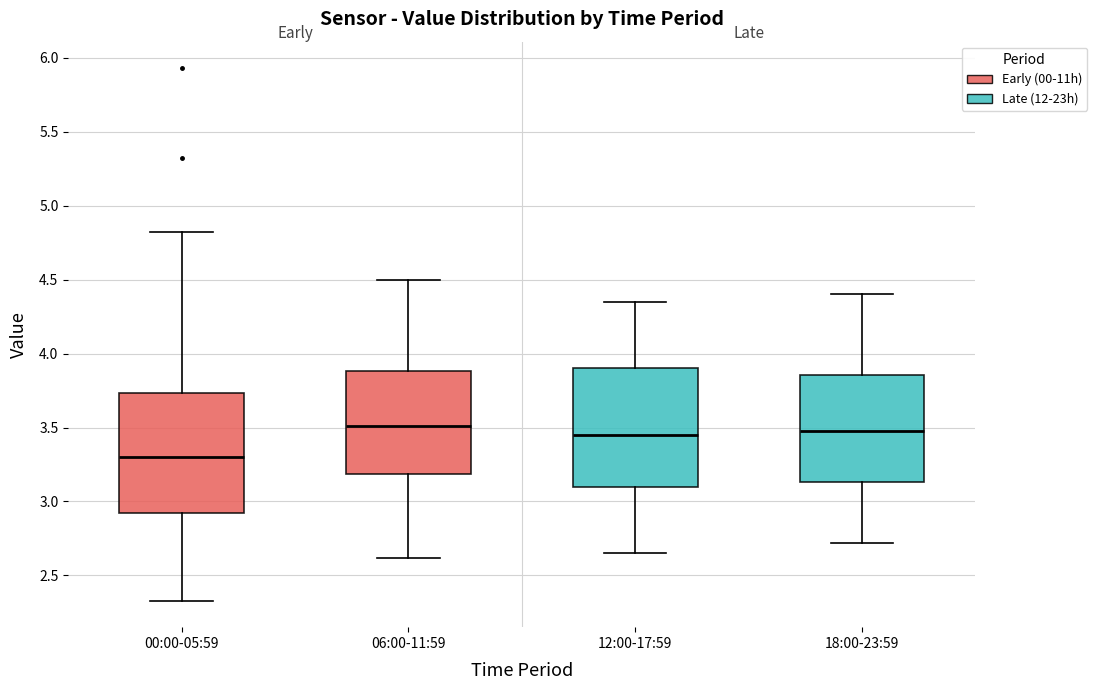

Reading left to right, transcribe this box plot: for each box, give where its median line is, the range the box spans, and where its two whiskers end, as read against the y-axis. The values are not printed on the chart, so give them approximately, as read against the axis.

00:00-05:59: median 3.30, box 2.90 to 3.75, whiskers 2.35 to 4.80
06:00-11:59: median 3.50, box 3.20 to 3.90, whiskers 2.60 to 4.50
12:00-17:59: median 3.45, box 3.10 to 3.90, whiskers 2.65 to 4.35
18:00-23:59: median 3.50, box 3.15 to 3.85, whiskers 2.70 to 4.40